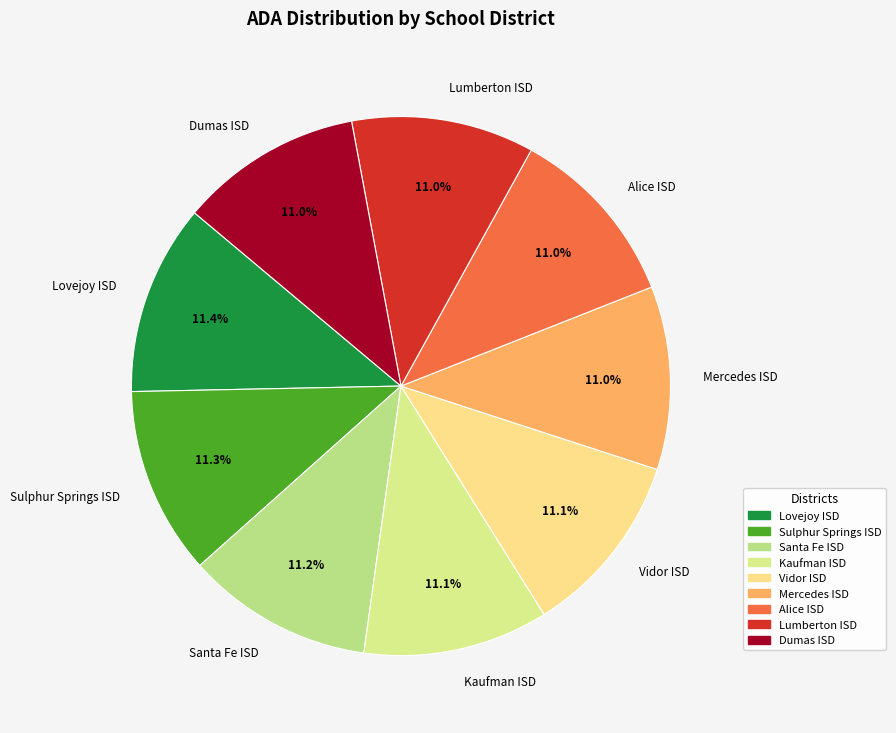

Is it true that Santa Fe ISD is 19% of the pie?

False